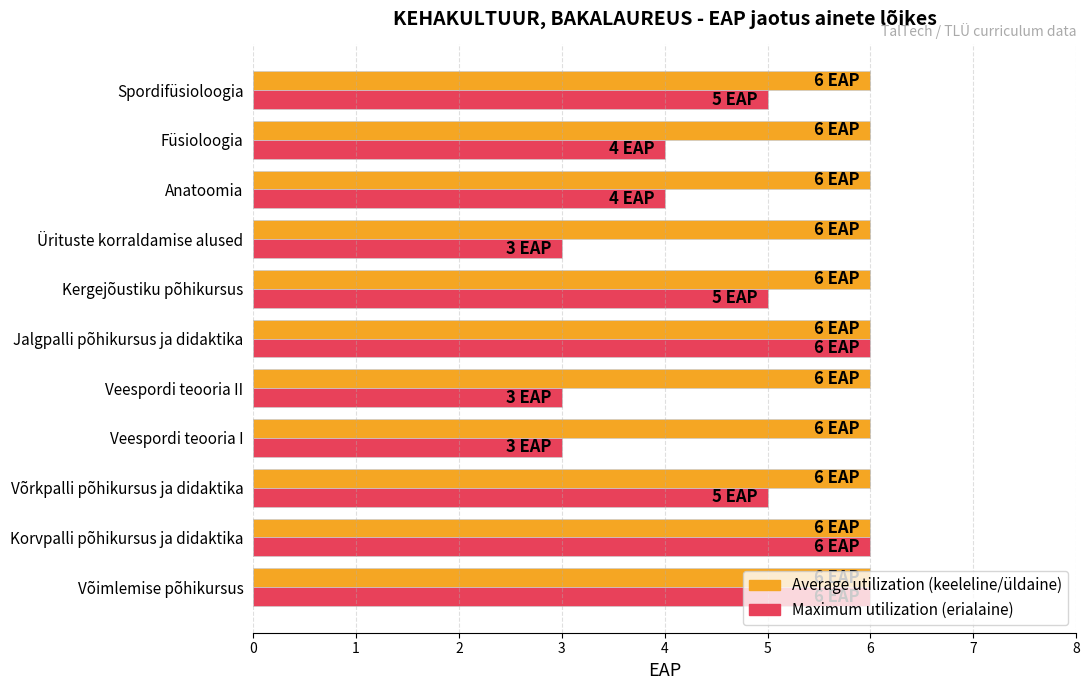

What is the spread (max minus min) of values at Veespordi teooria II?

3